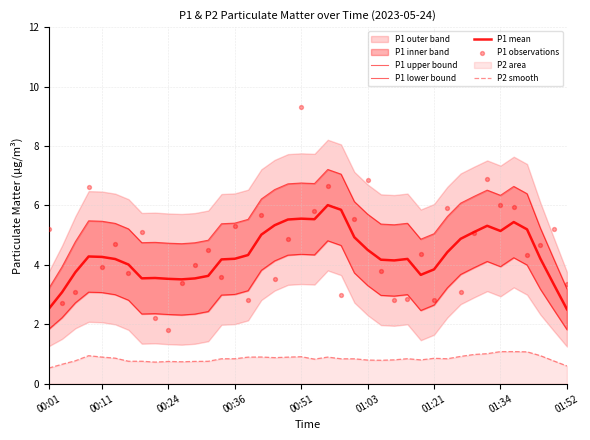

Which series reaches the minimum Y coordinate?

P2 smooth